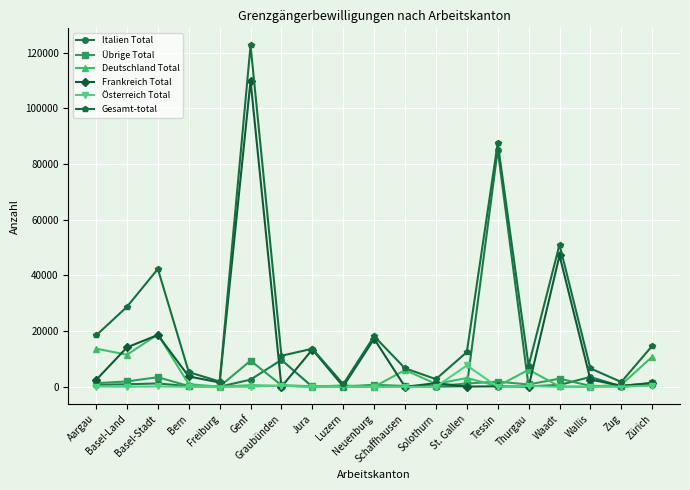

Does the chart have visible grid lines?

Yes